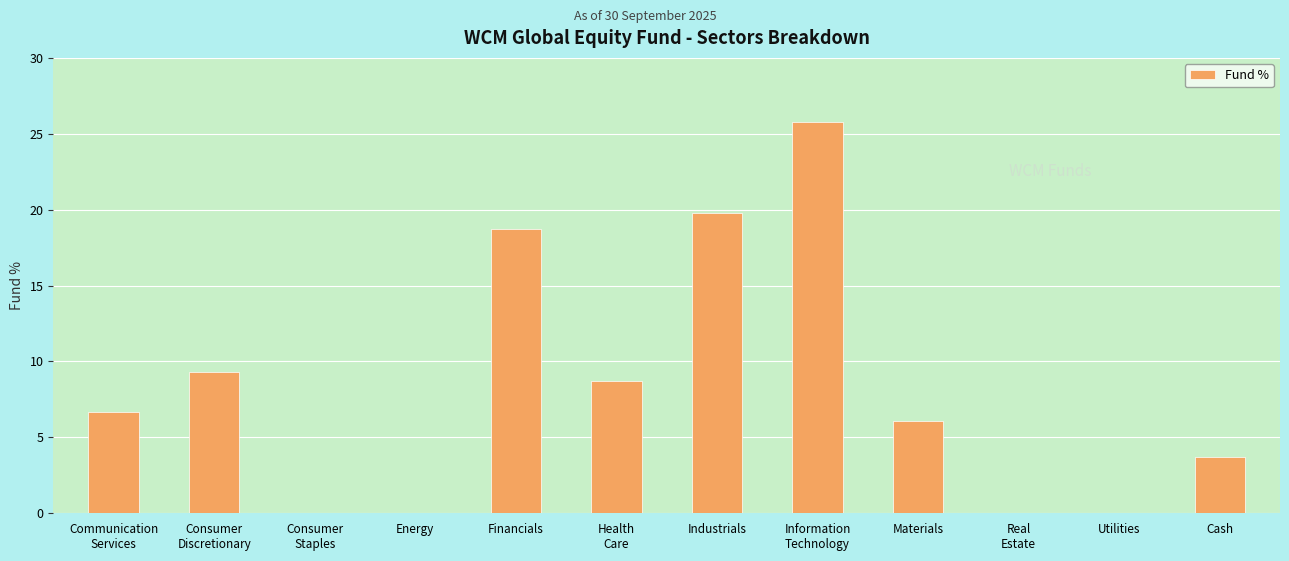

Approximately how many times larger is the value at Materials compared to Cash?

1.6